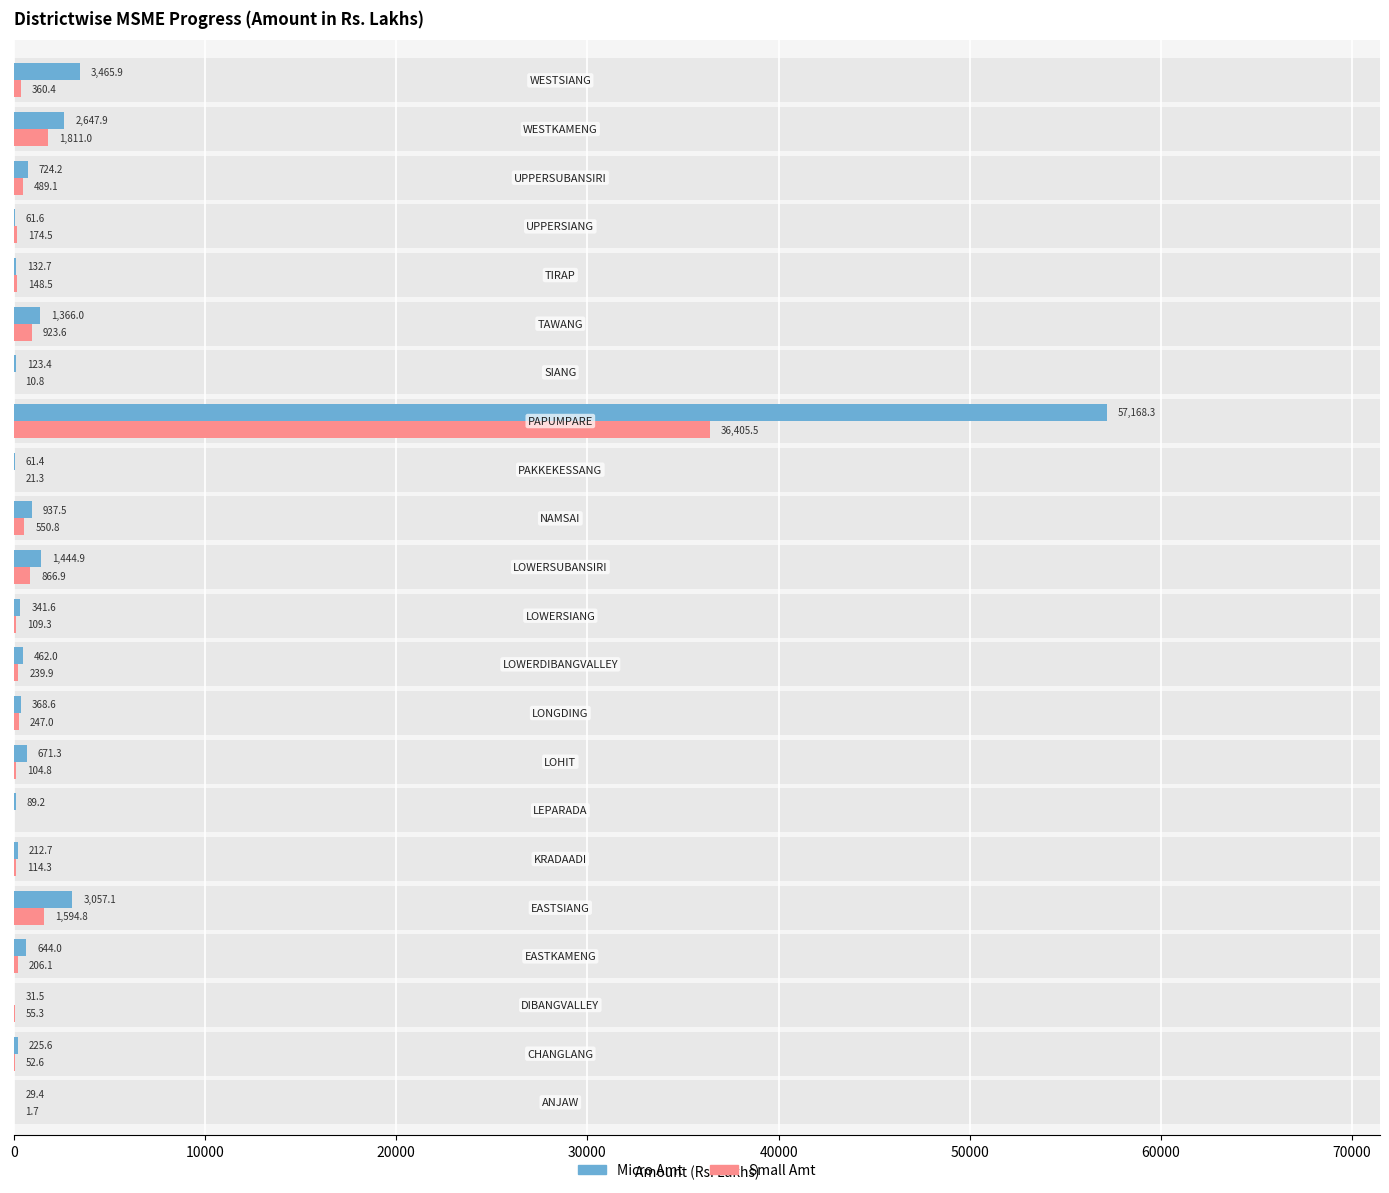

At 20000, list the series in order from largest to smallest.

Small Amt, Micro Amt